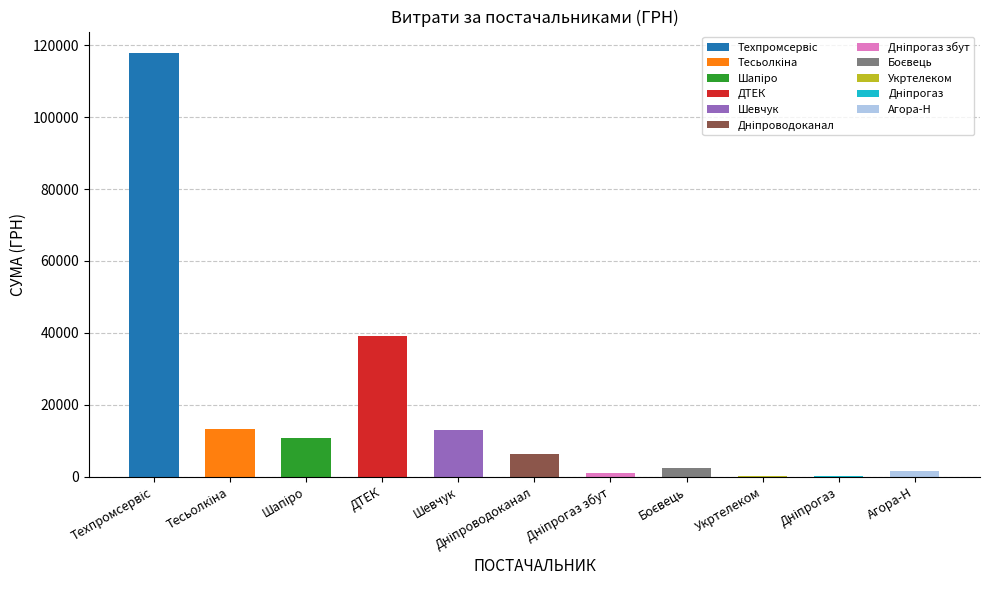

Count the number of values greater than 6352.

6